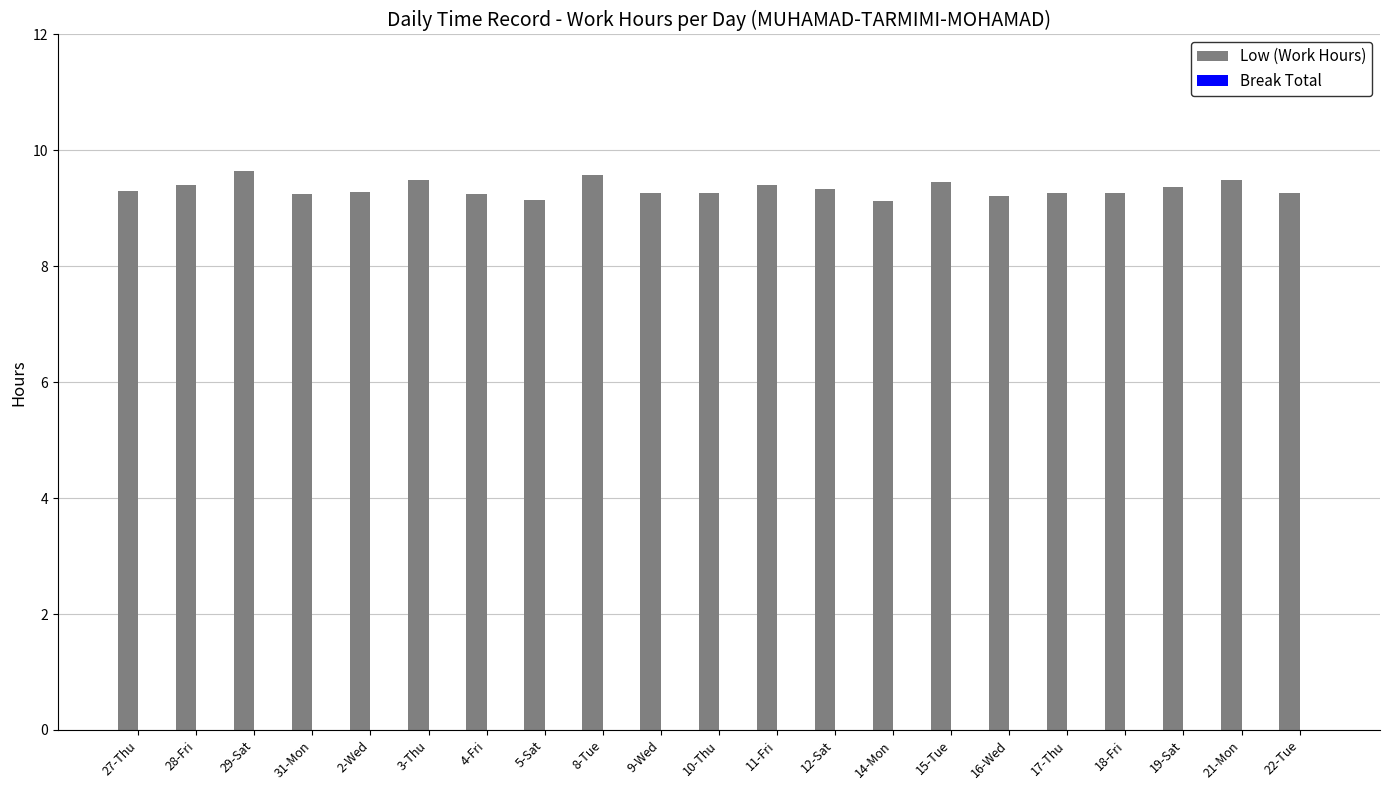

Count the values in the range 9 to 10.

21